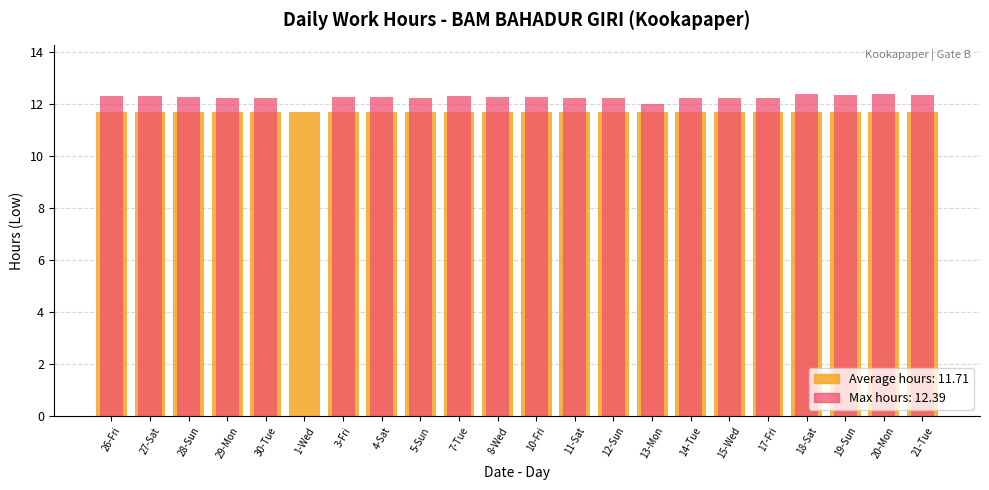

Which category has the lowest value across all series?

1-Wed